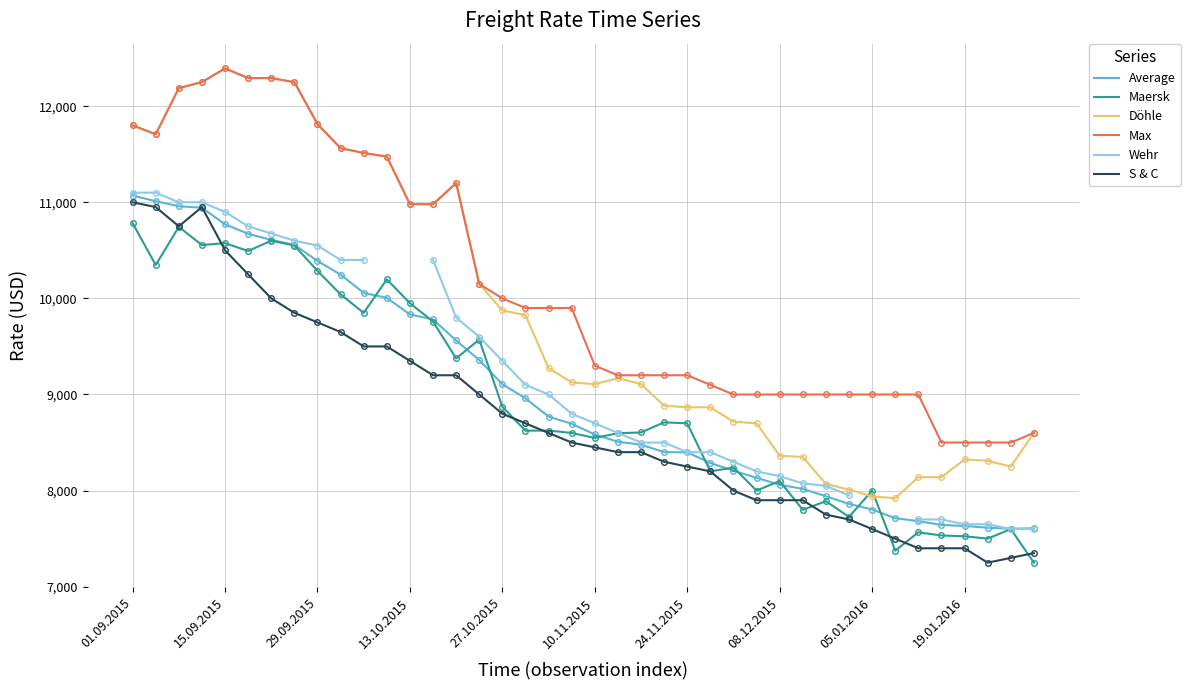

The Max series shows 11800 at 01.09.2015. True or false?

True